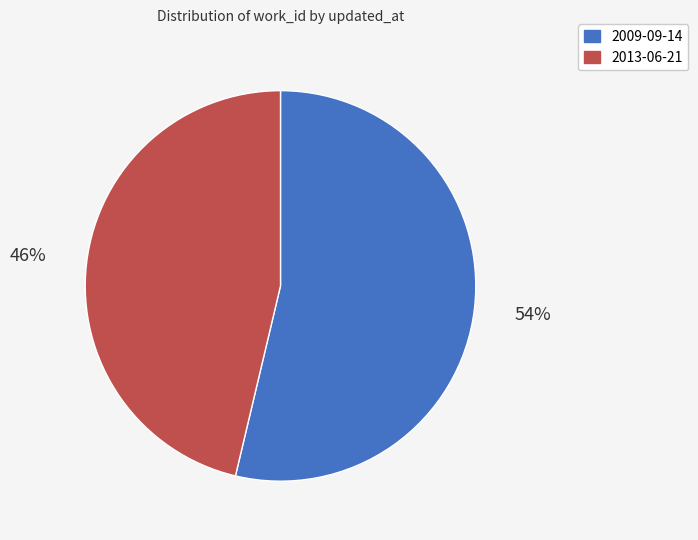

To the nearest percent, what percentage of the pie is 2013-06-21?

46%